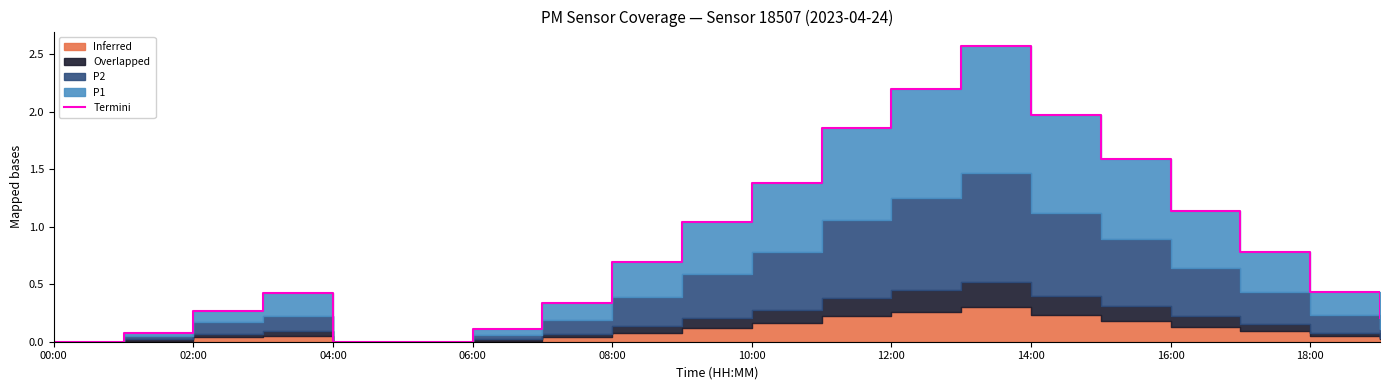

What is the value of the 14th point from the left?

2.6